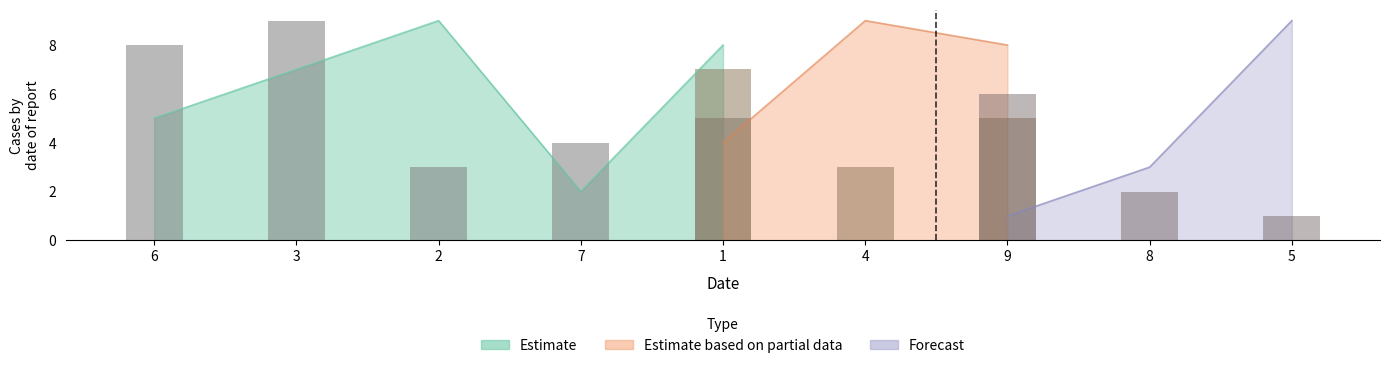

Between 1 and 8, which is larger?

1